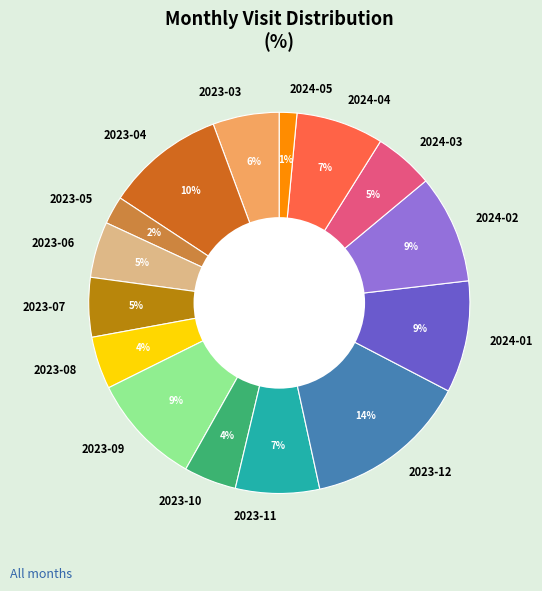

Combined, do 2023-12 and 2024-05 account for over 50%?

No